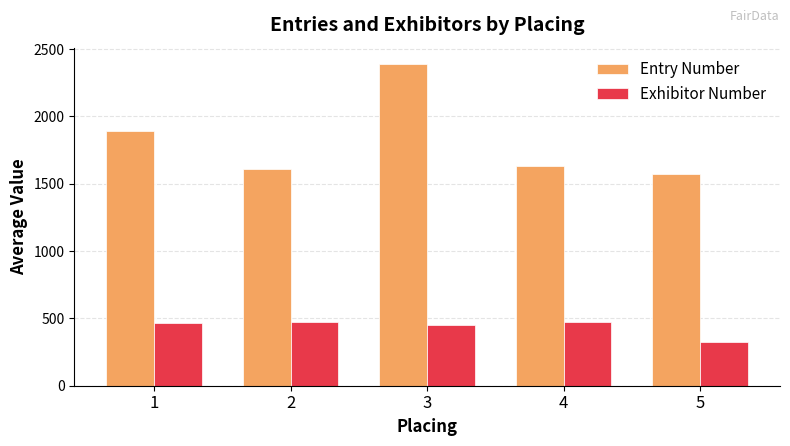

The value of Entry Number at 4 is 1633.1. True or false?

True